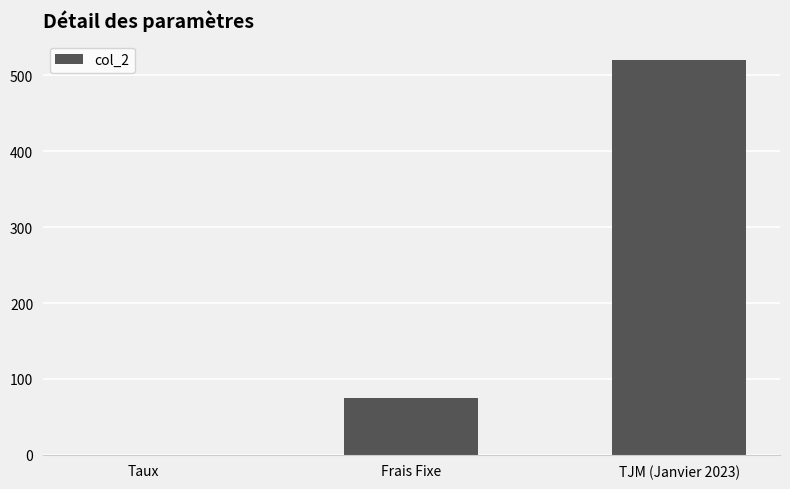

Is it true that the value at TJM (Janvier 2023) is 319.4?

False